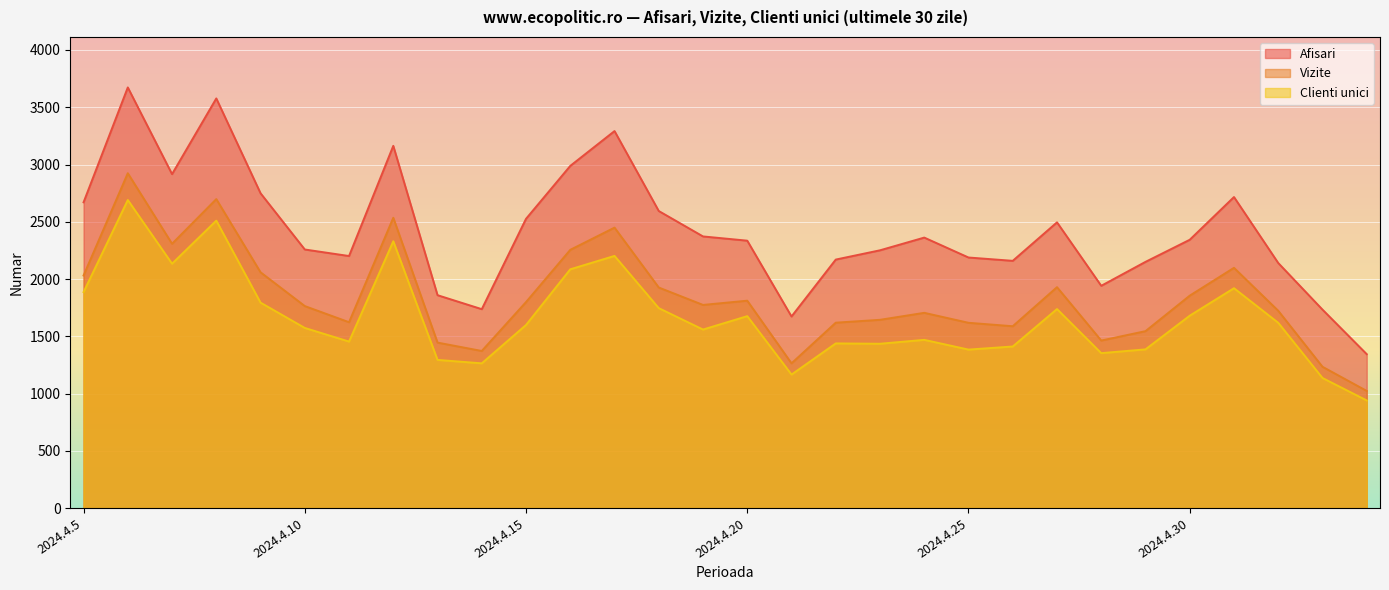

How many lines are shown in the chart?

3